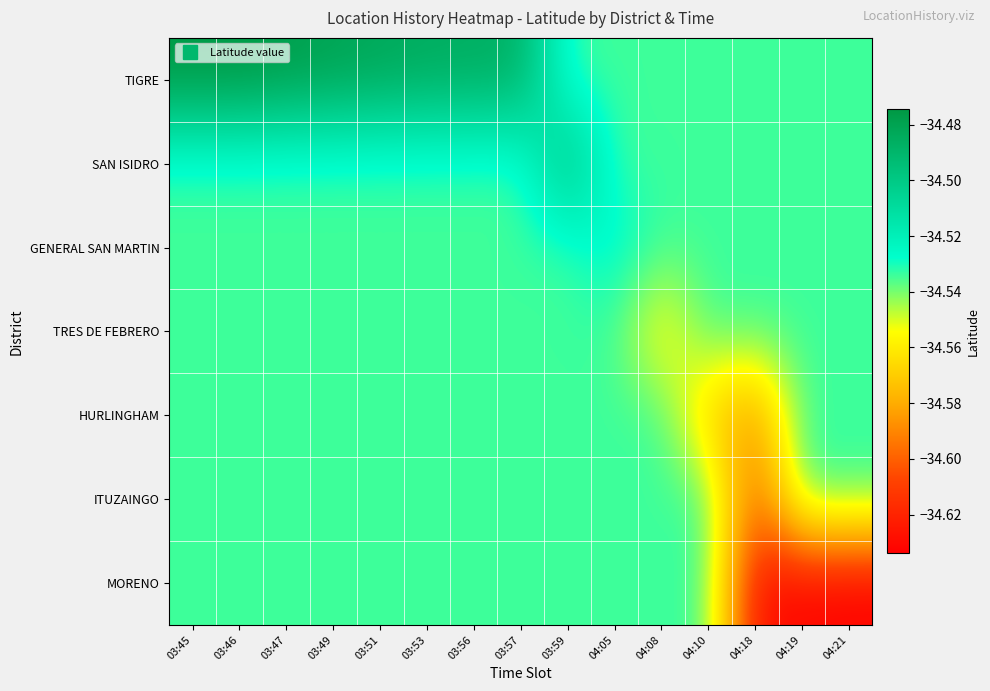

What is the maximum value shown in the chart?

-34.5